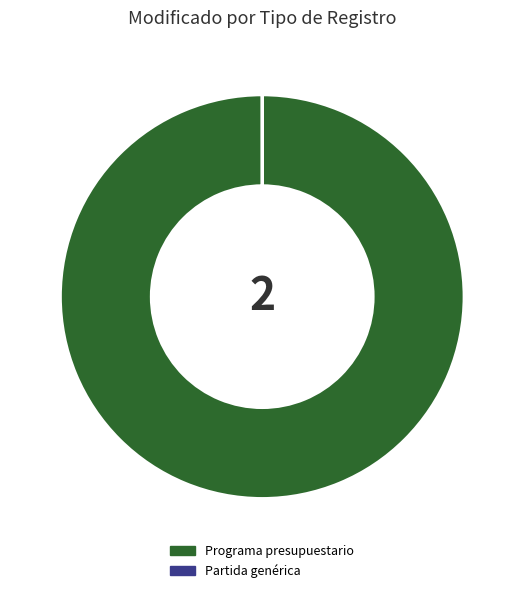

Is it true that Programa presupuestario is 100% of the pie?

True